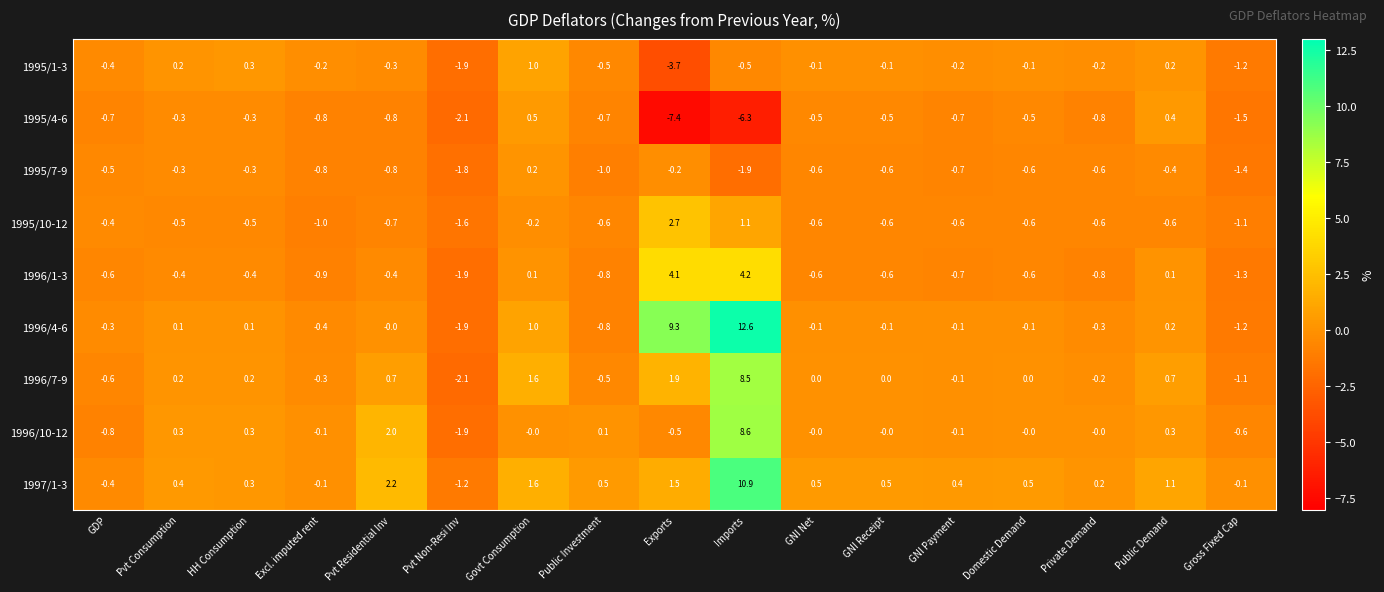

Where is 1995/4-6 nearest to the value -3?

Pvt Non-Resi Inv